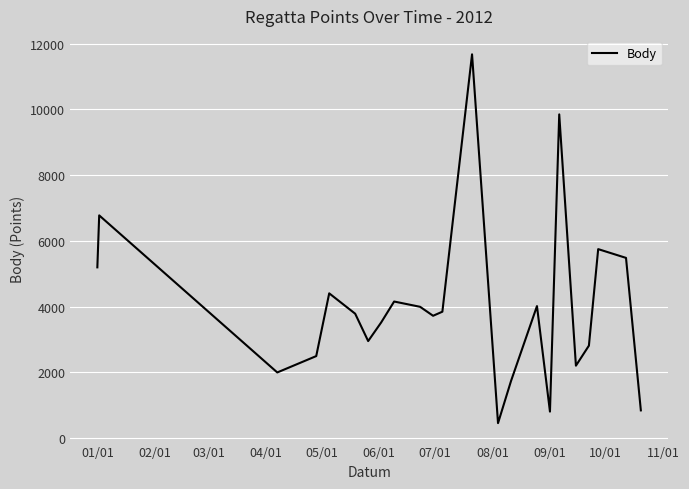

What is the minimum value shown in the chart?

453